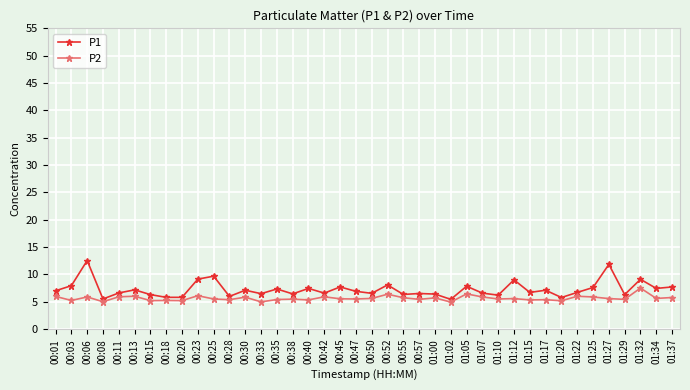

True or false: P2 and P1 intersect in this chart.

False